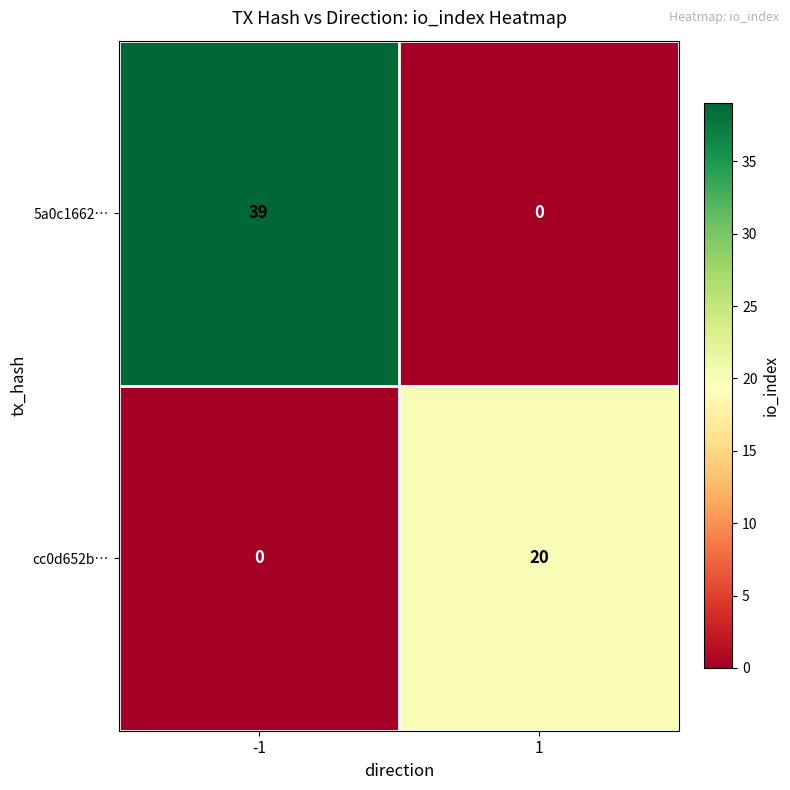

Reading left to right, what are all the values shown in this chart?

5a0c1662…: -1=39	1=0
cc0d652b…: -1=0	1=20